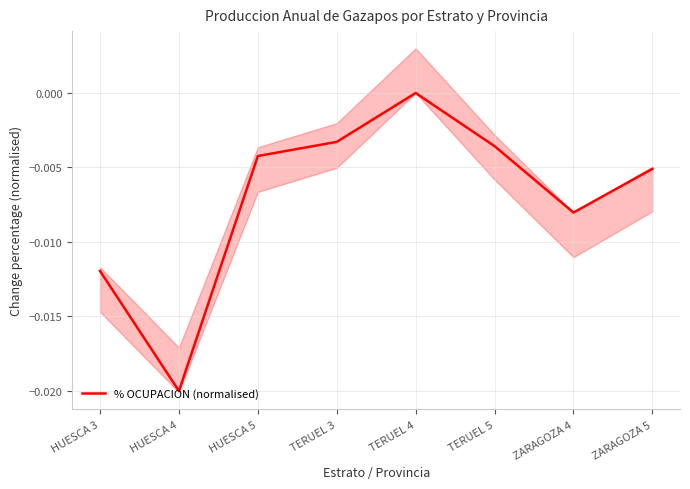

Count the values in the range 0 to 1.

1